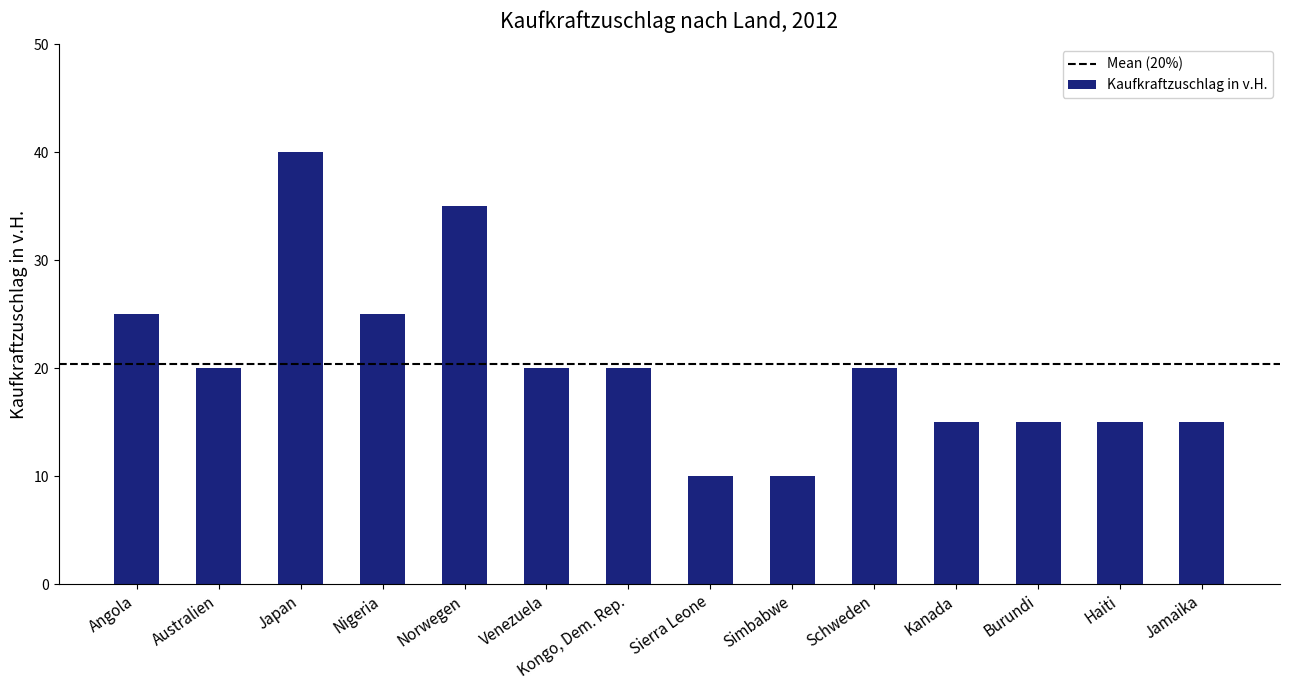

What is the maximum value shown in the chart?

40